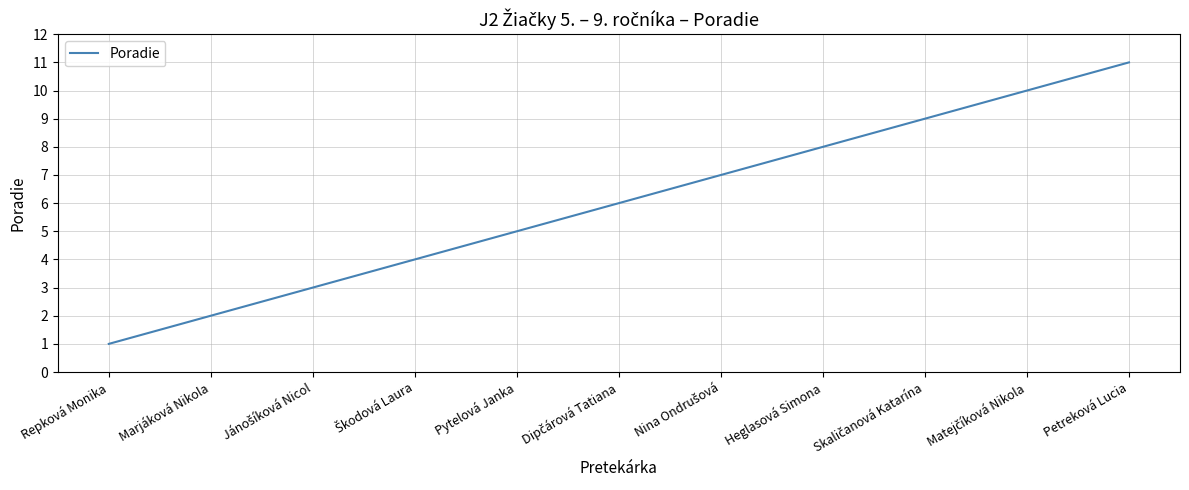

What is the greatest value displayed?

11